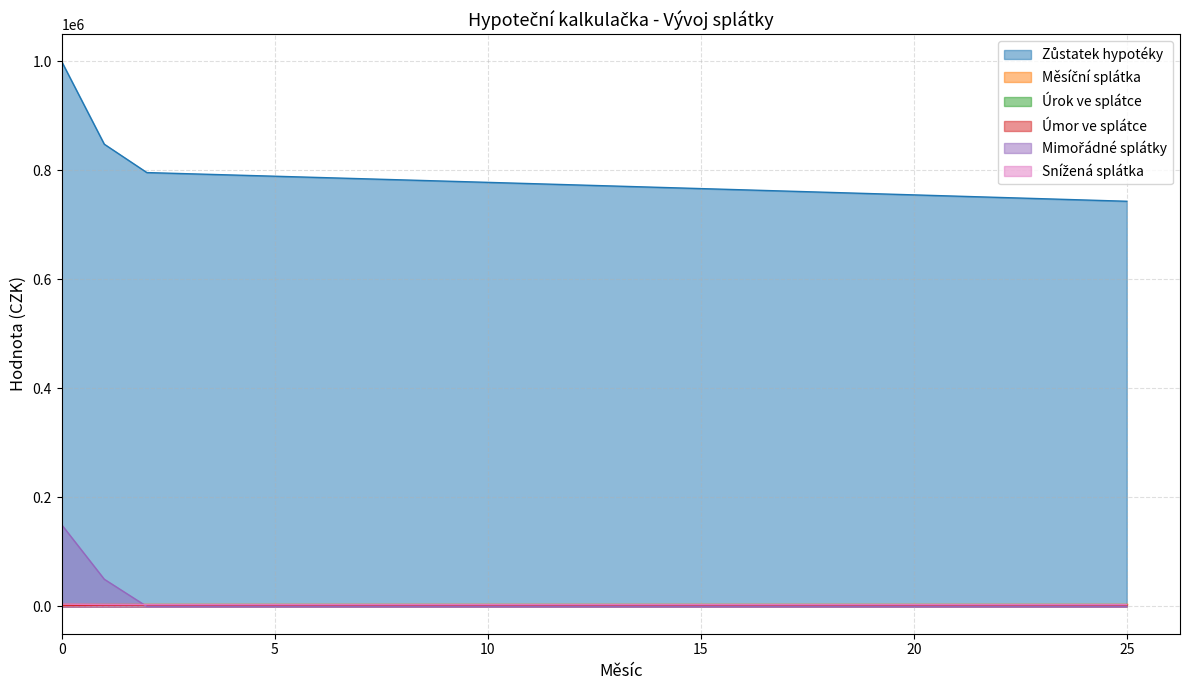

What is the greatest value displayed?

1000000.0